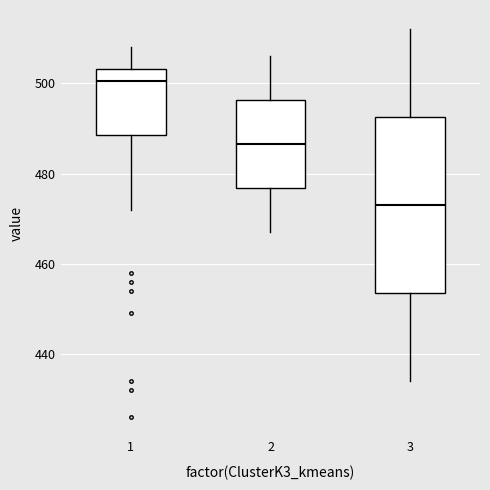

Which box is the tallest, from its lower edge to its upper edge?

3